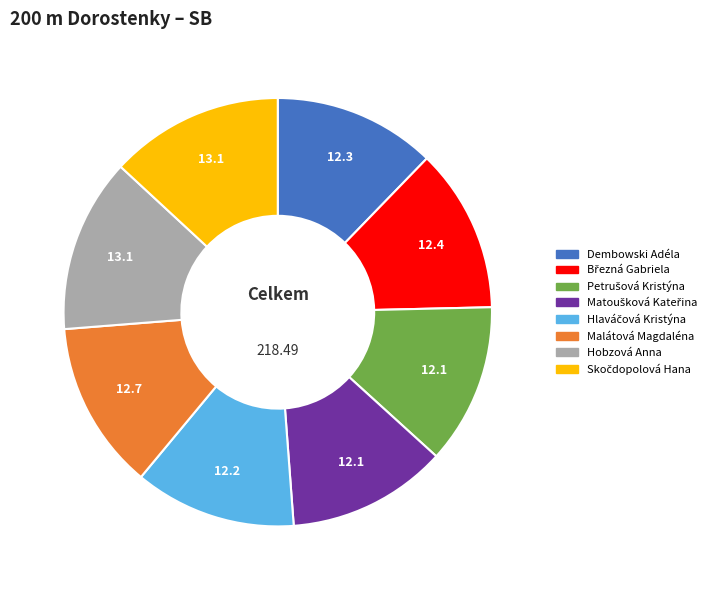

Is there a majority slice in this chart?

No